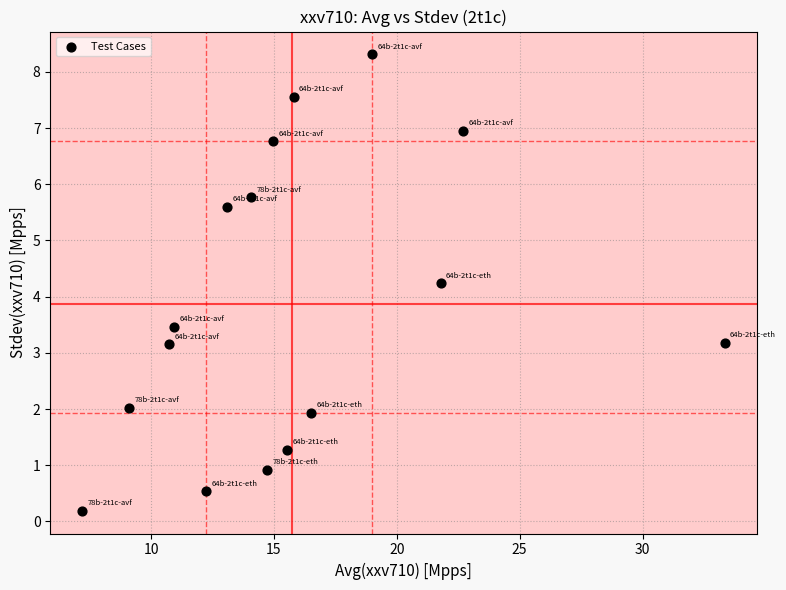

What is the range of X values (max minus min)?

26.1